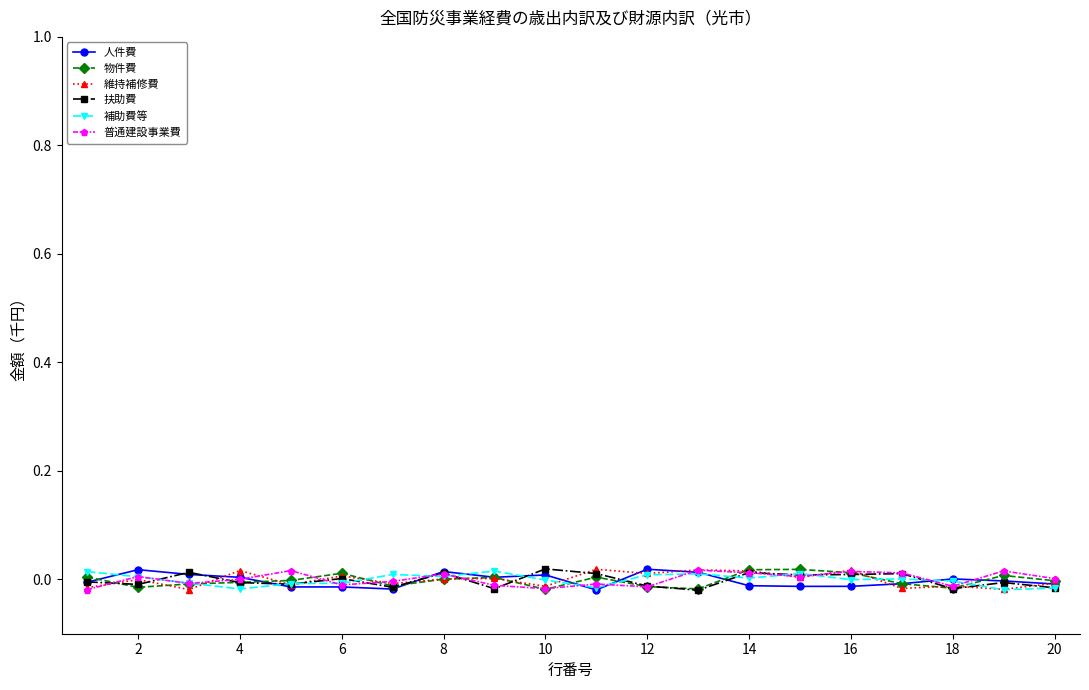

True or false: 物件費 has more than 2 points higher than both neighbors.

True